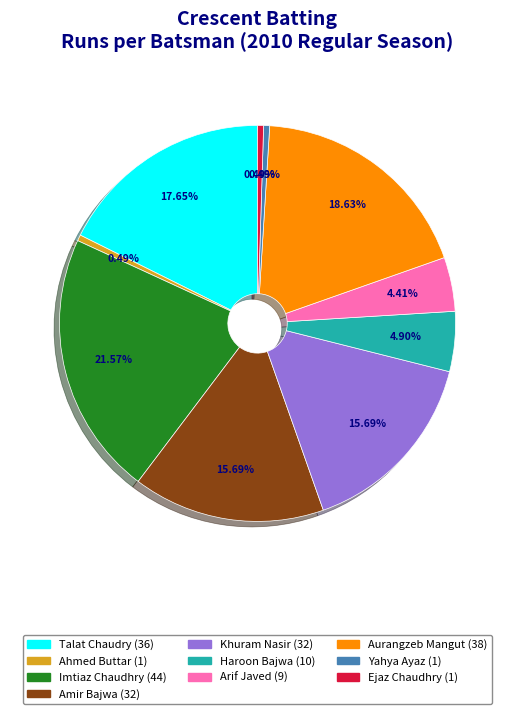

To the nearest percent, what is the difference between the Ejaz Chaudhry and Arif Javed slice percentages?

4%